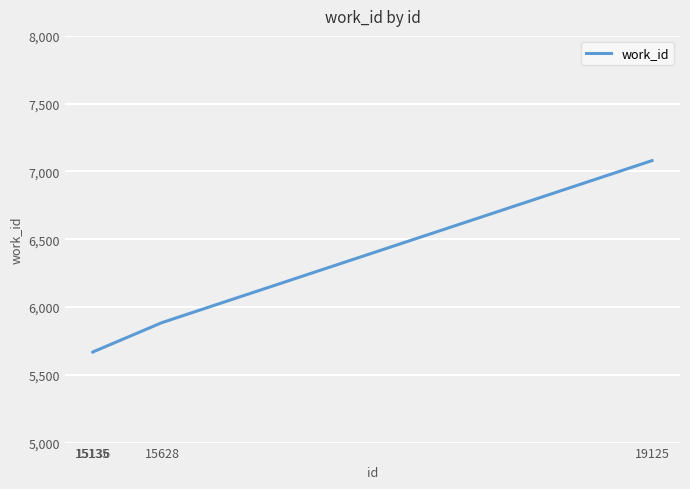

What is the approximate value at 15628?

5885